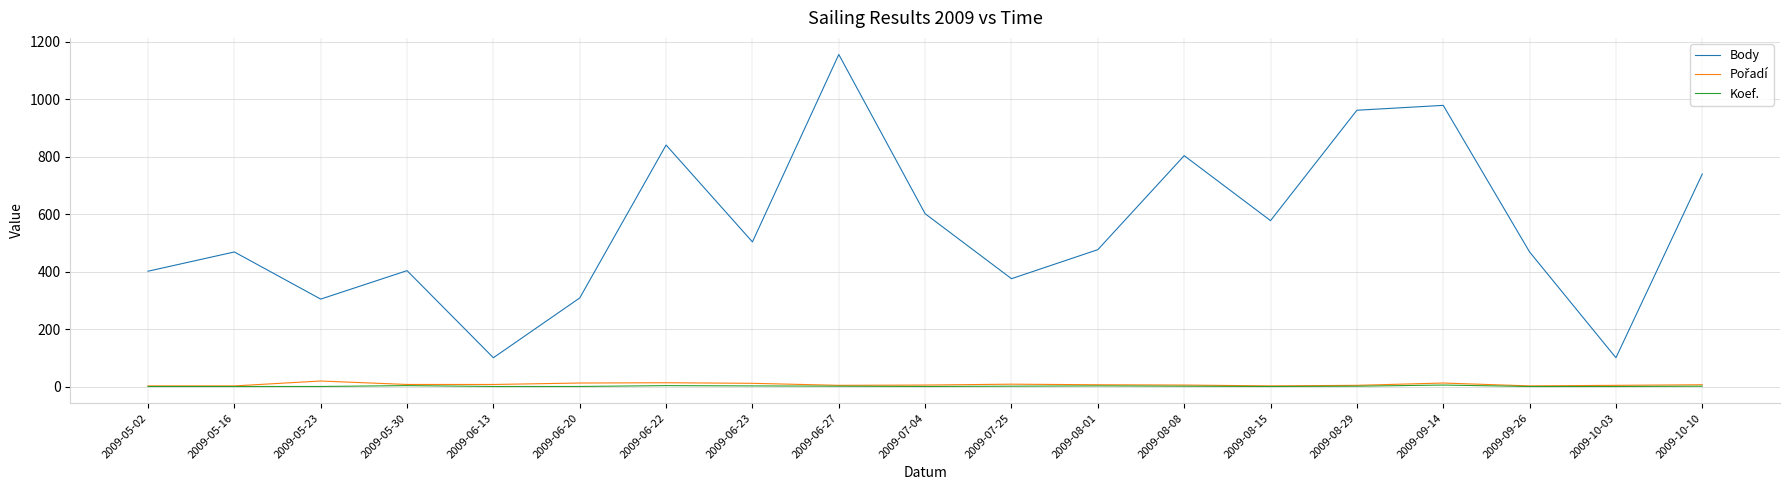

Is it true that Body equals 469 at 2009-09-26?

True